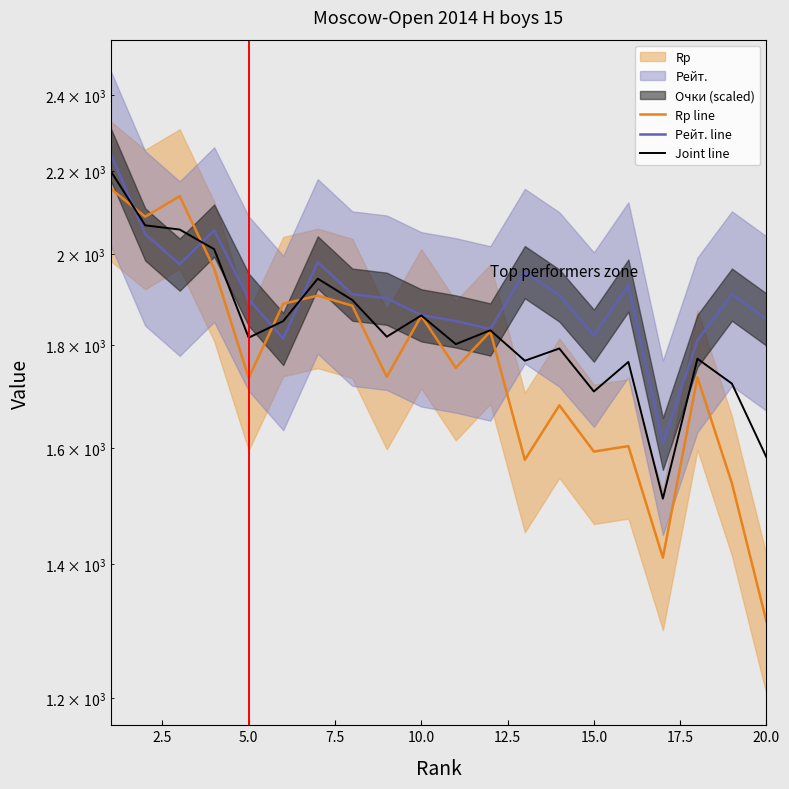

True or false: Рейт. line has more than 2 interior local peaks.

True